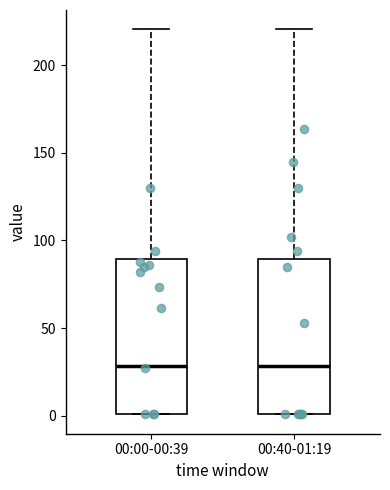

Reading left to right, read every box against the y-axis: the position of its median line, the range the box covers, and the ends of its whiskers. The values are not printed on the chart, so give them approximately, as read against the axis.

00:00-00:39: median 30, box 0 to 90, whiskers 0 to 220
00:40-01:19: median 30, box 0 to 90, whiskers 0 to 220